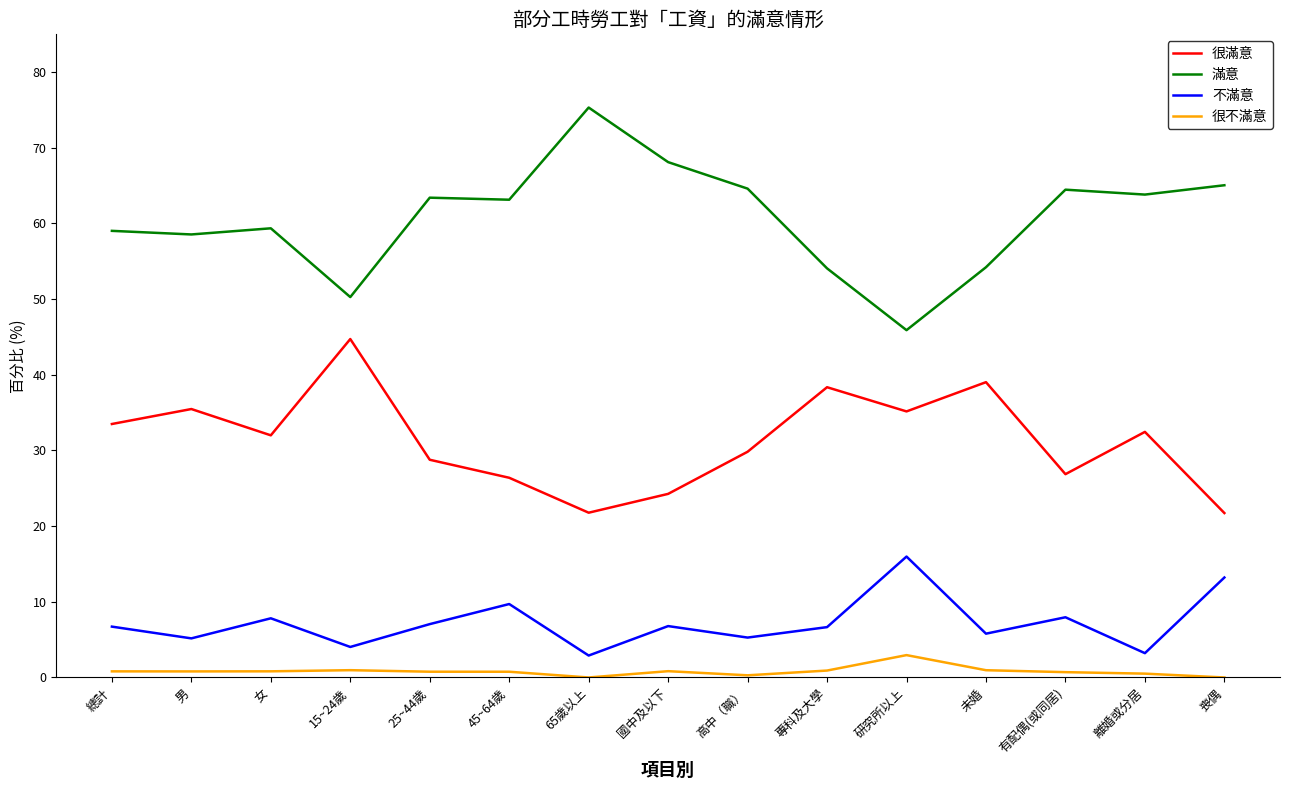

At which category does the chart reach its peak across all series?

65歲以上